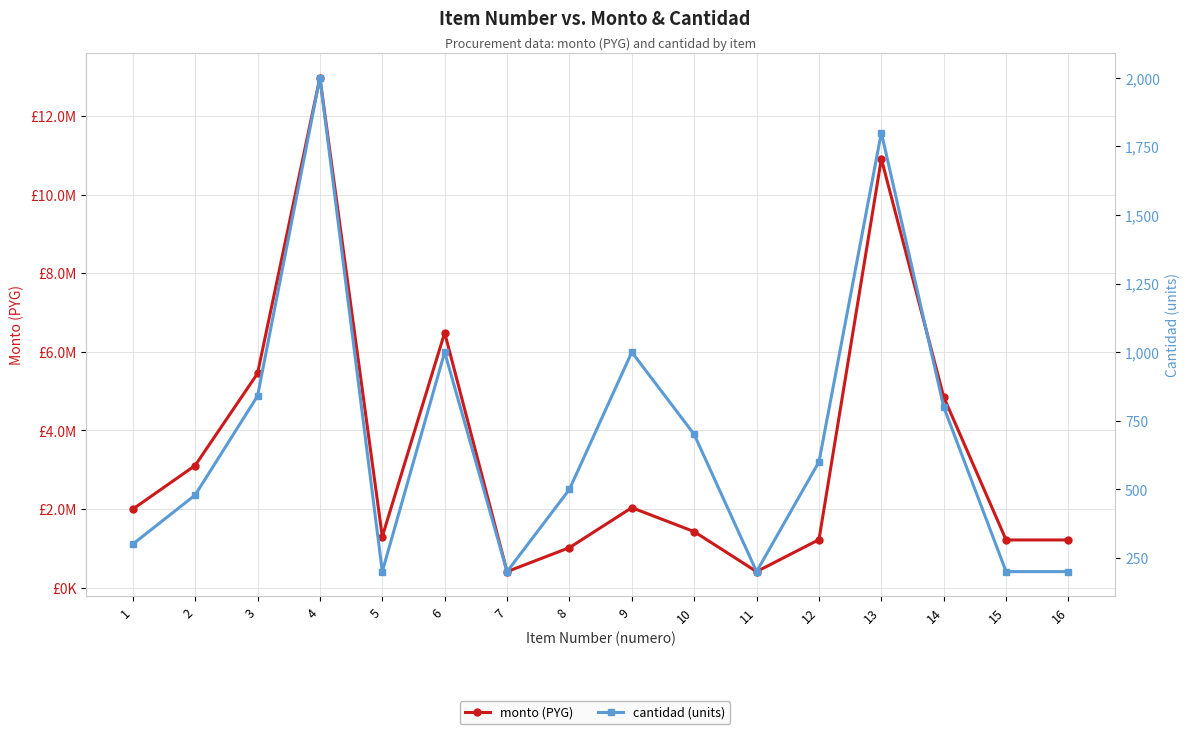

True or false: monto (PYG) has more than 1 points higher than both neighbors.

True